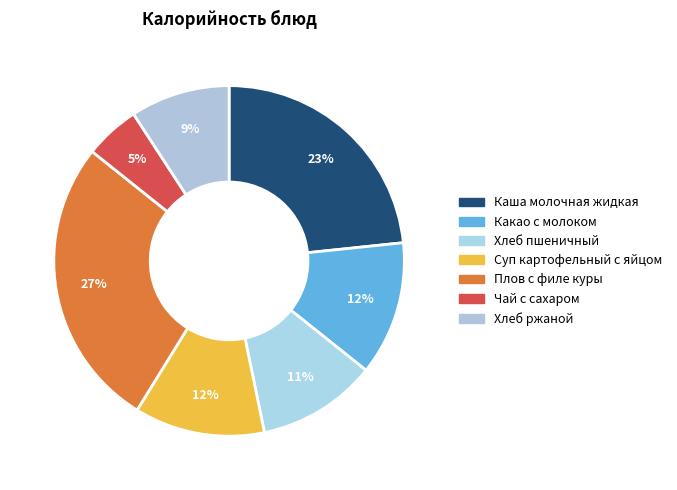

Which category has the smallest portion of the pie?

Чай с сахаром